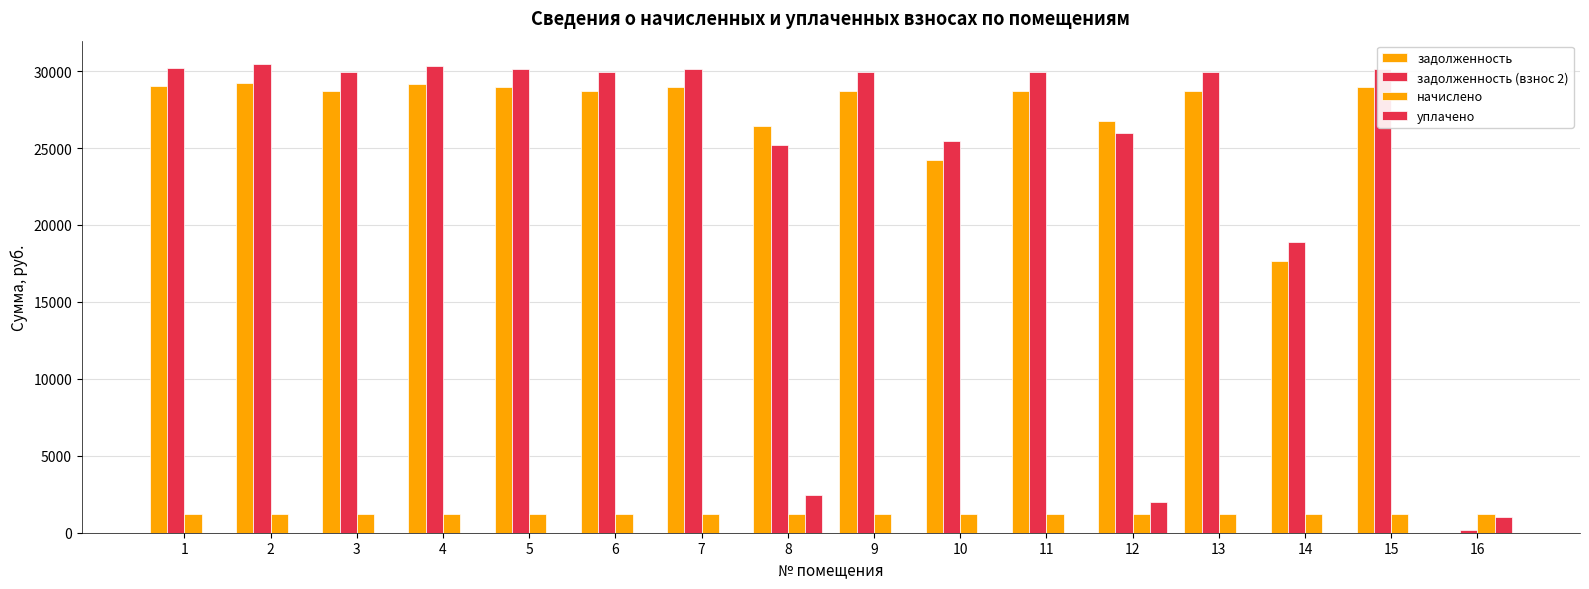

Which category has the highest value in the задолженность (взнос 2) series?

2